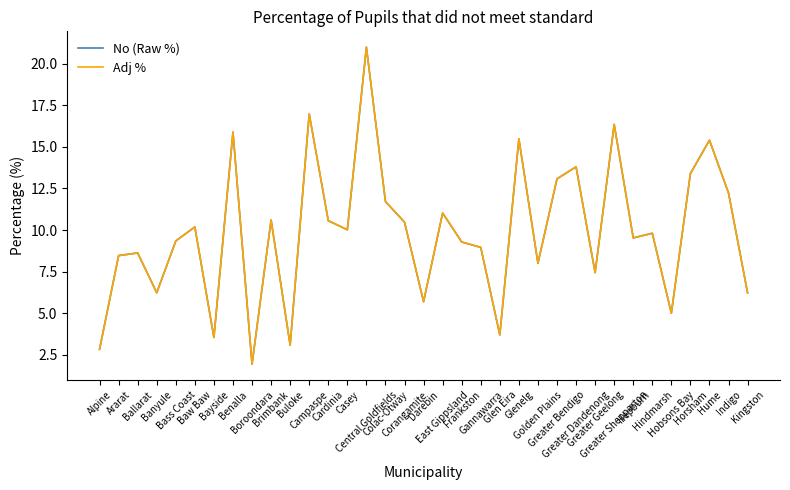

How many lines are shown in the chart?

2